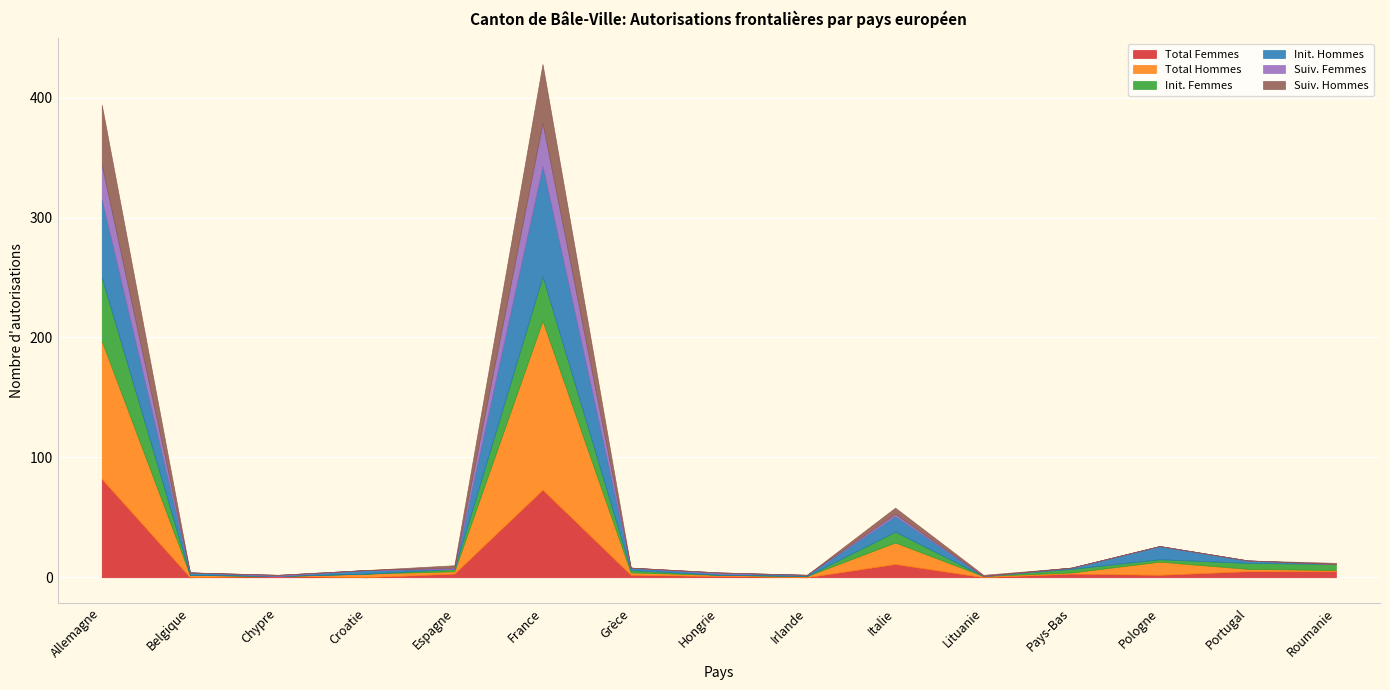

What is the difference between the highest and lowest values at Grèce?

2